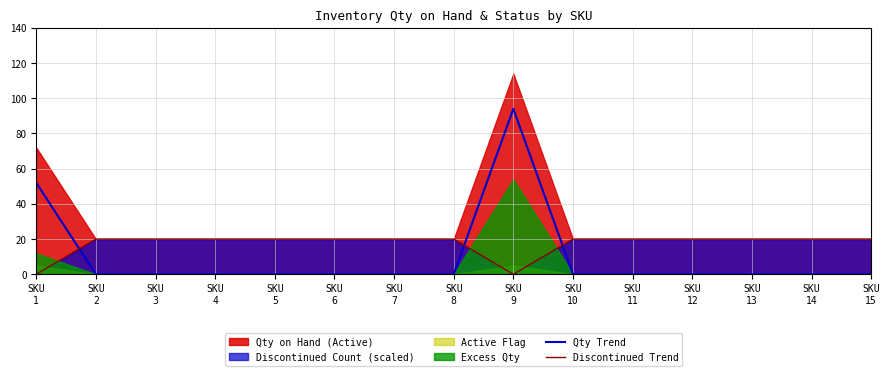

What is the highest value of the Qty Trend series?

94